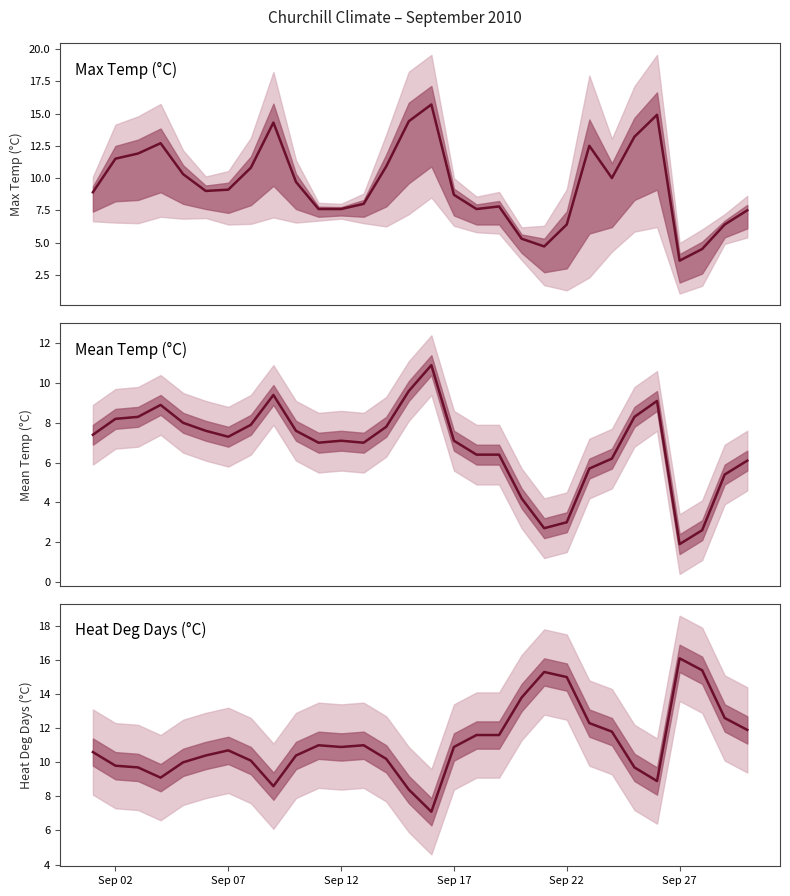

What is the maximum value for Heat Deg Days (C)?

16.1